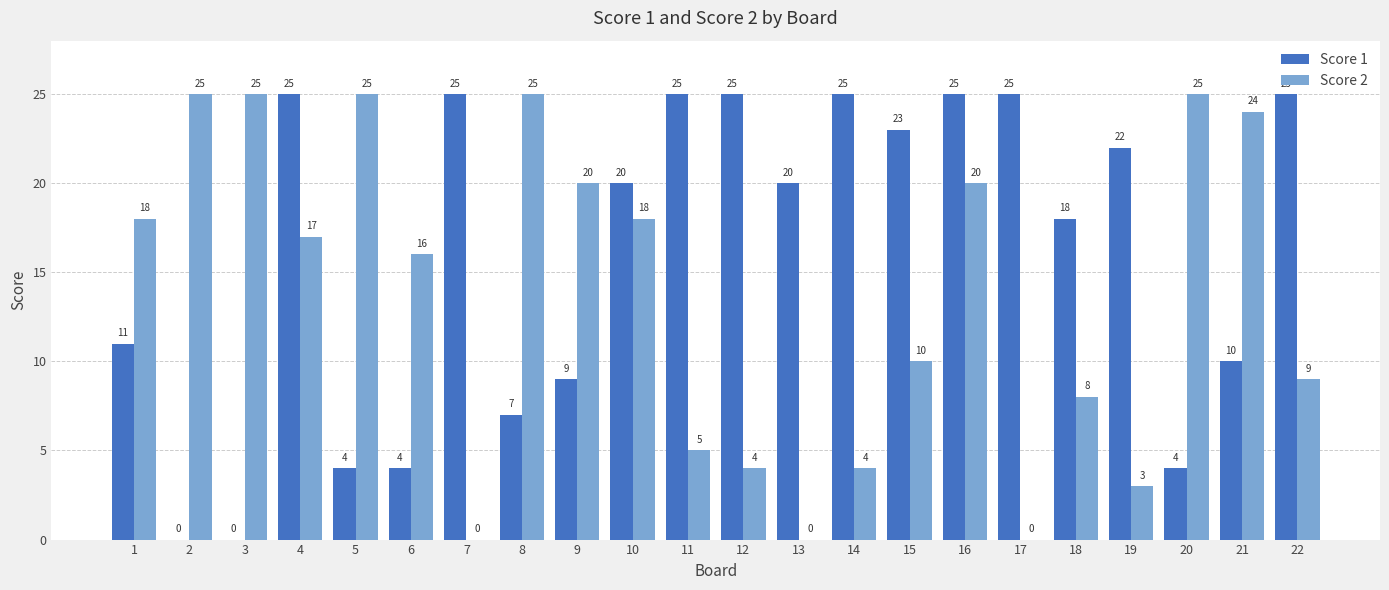

Is the value of Score 2 at 12 greater than the value of Score 1 at 17?

No